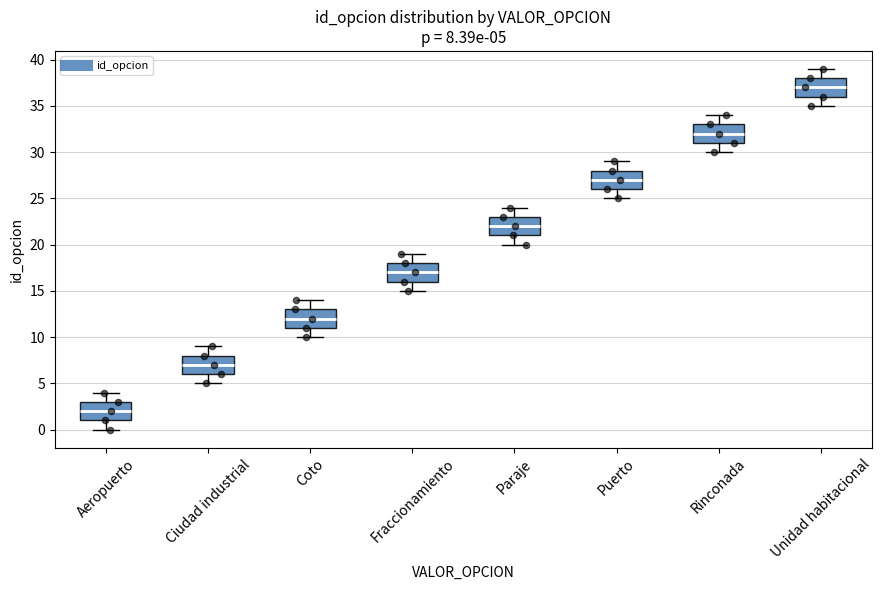

Which box's median line is the highest?

Unidad habitacional